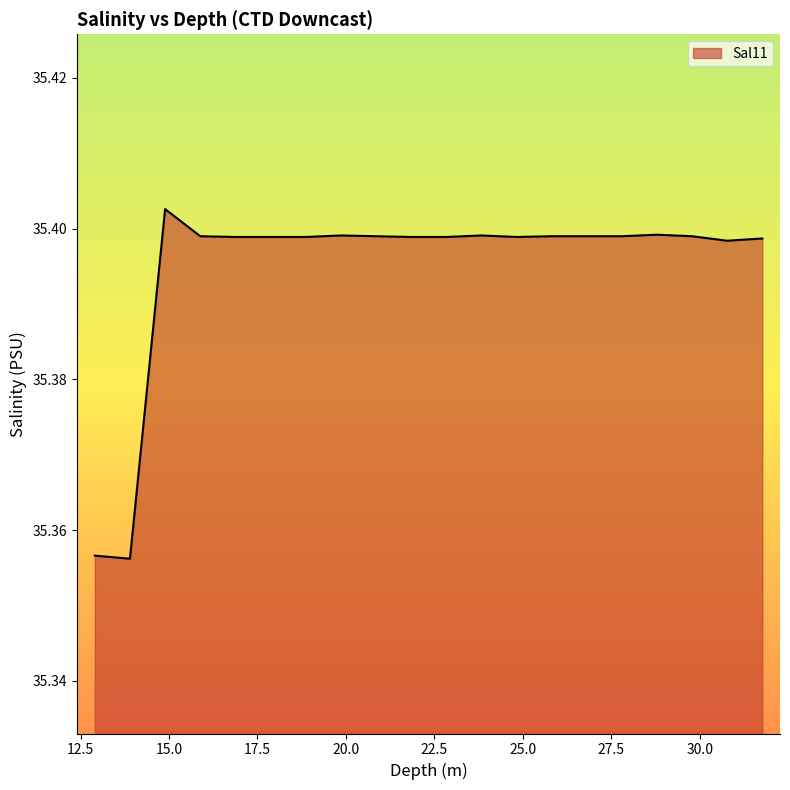

What is the label of the 9th point from the right?

23.824